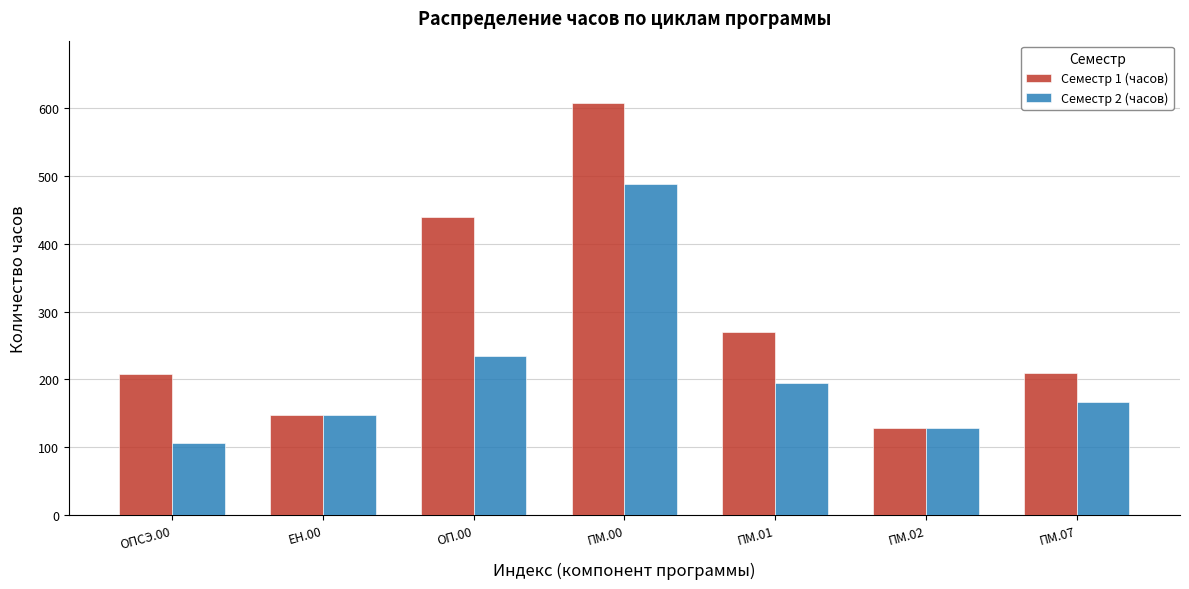

What is the highest value of the Семестр 1 (часов) series?

608